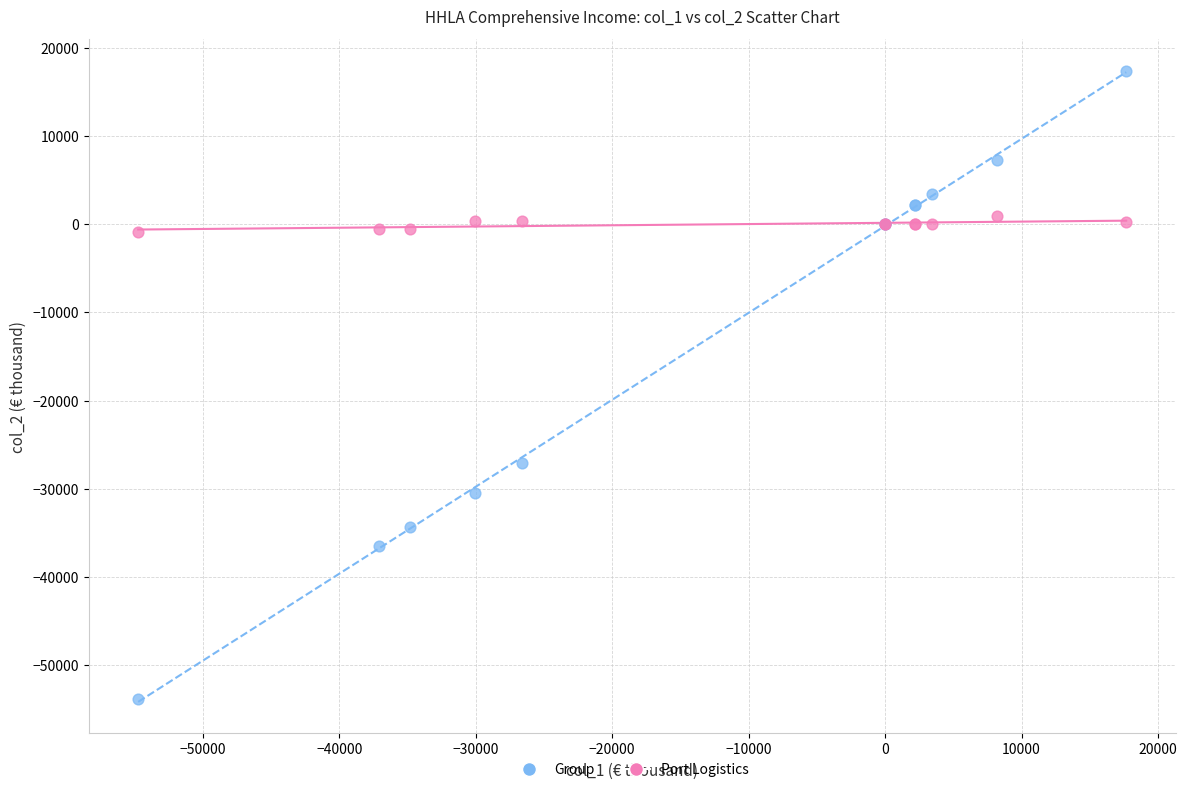

Which series reaches the minimum Y coordinate?

Group